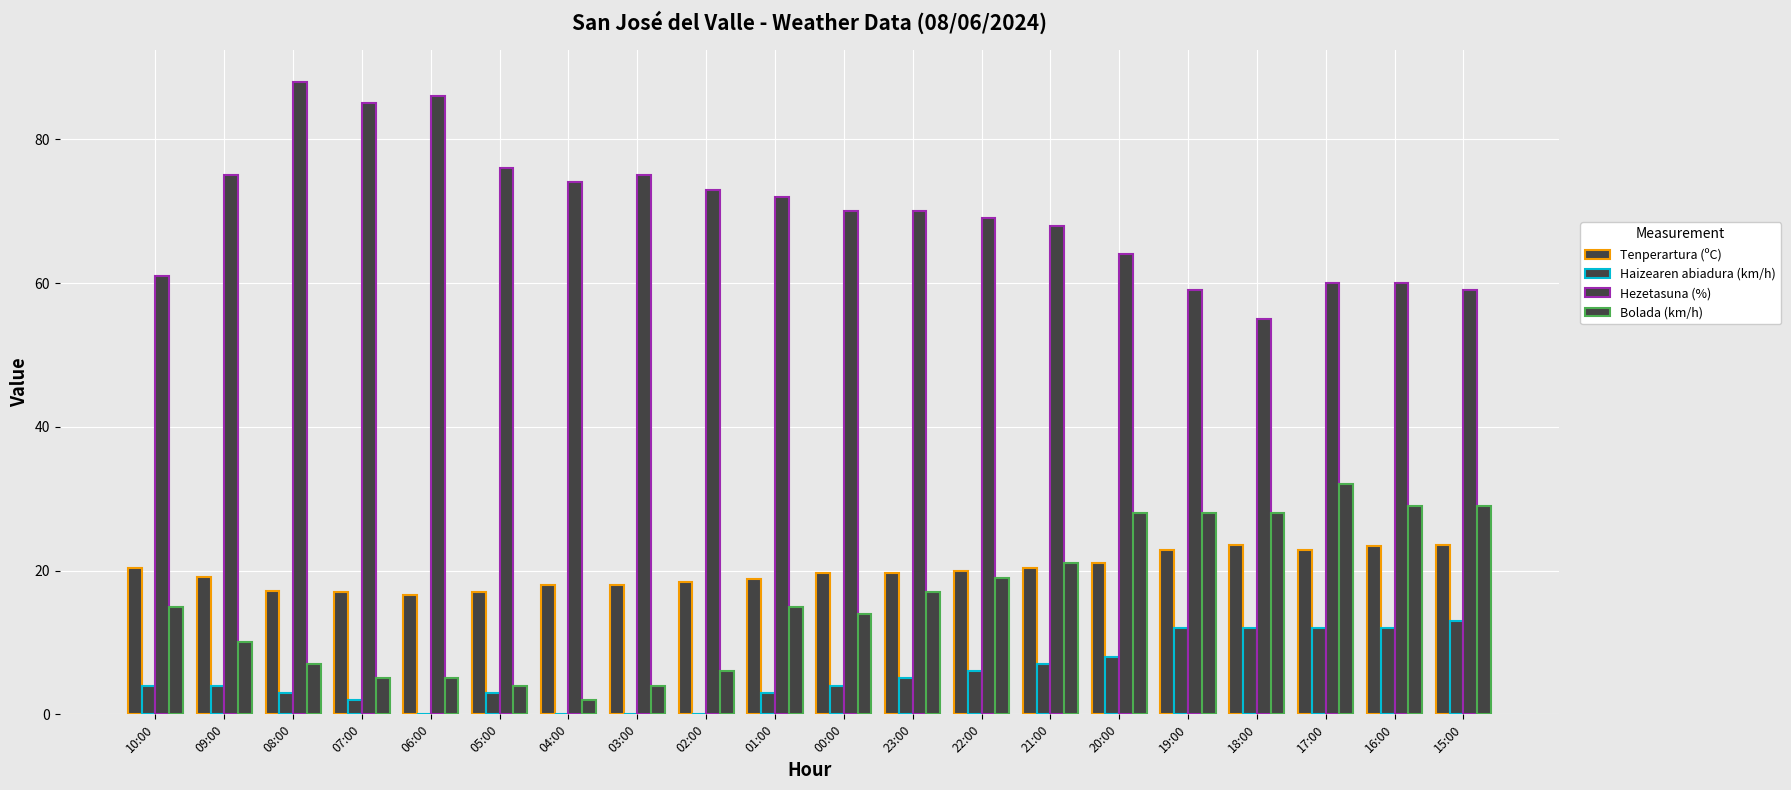

What is the total value across all series at 21:00?

116.3